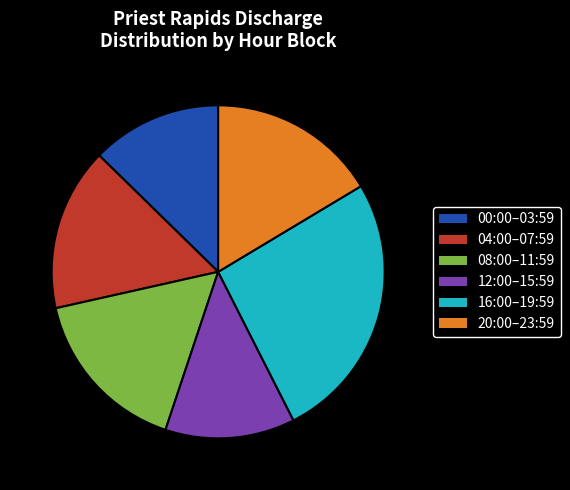

Between 16:00–19:59 and 04:00–07:59, which is larger?

16:00–19:59